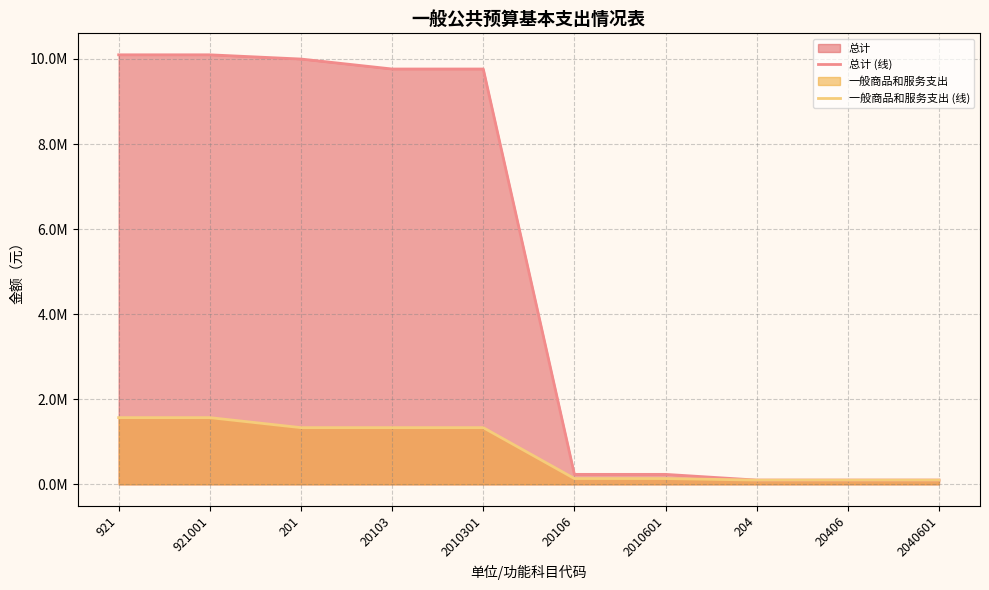

How many lines are shown in the chart?

2